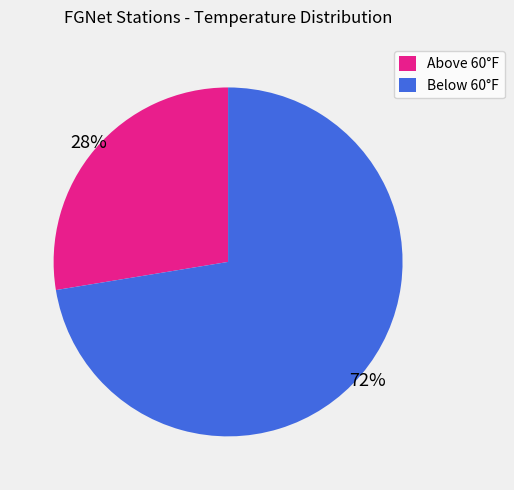

Which category has the biggest portion of the pie?

Below 60°F